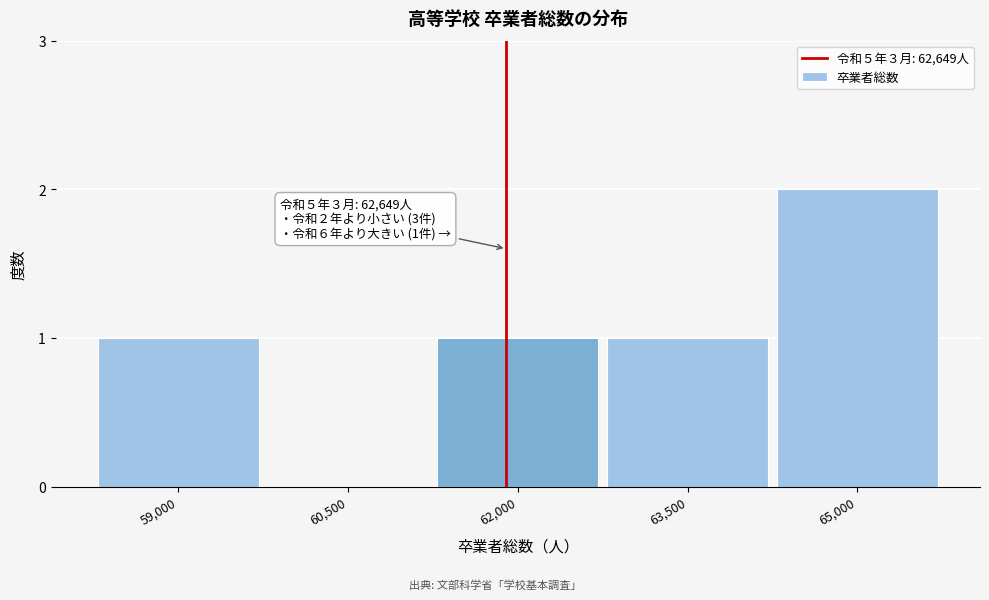

Reading right to left, transcribe all the data shown in this chart.

65,000=2	63,500=1	62,000=1	60,500=0	59,000=1